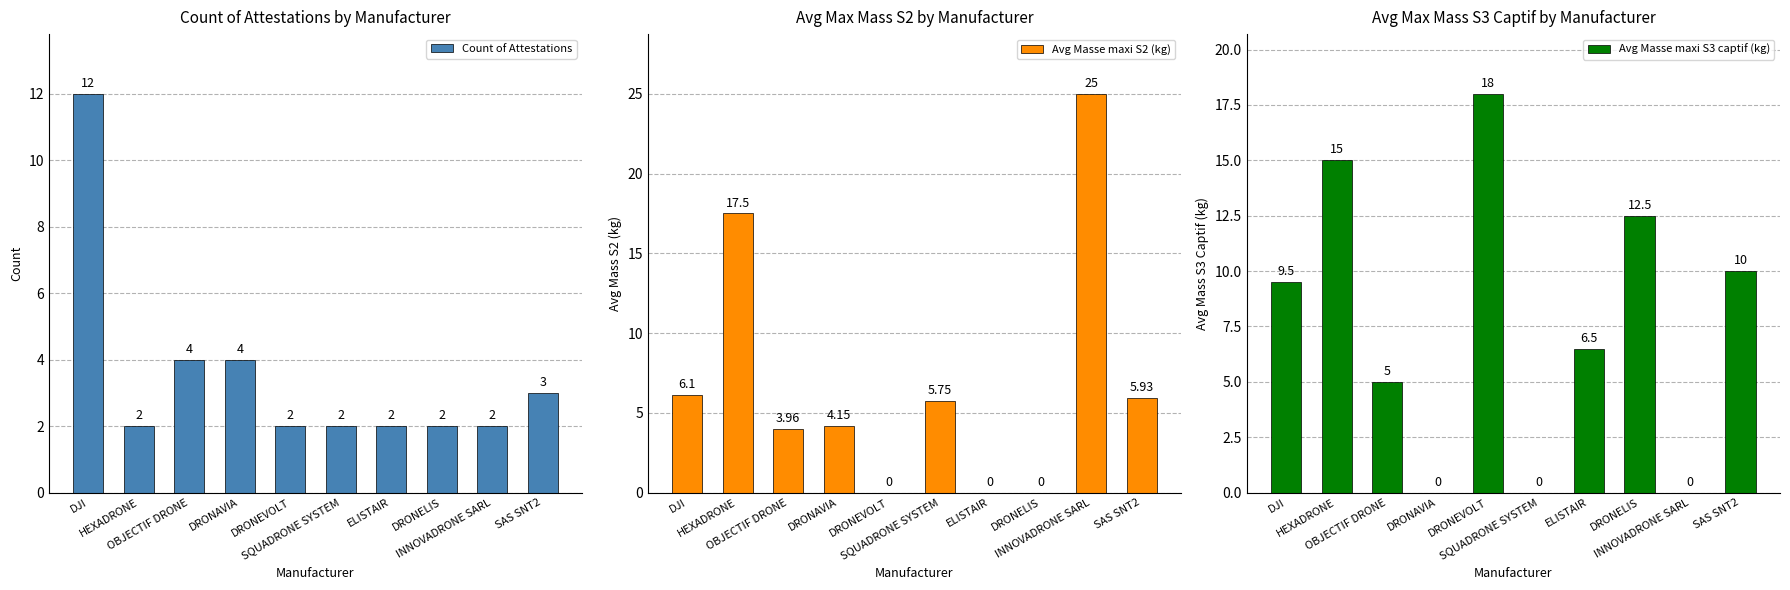

Rank the series at SAS SNT2 from highest to lowest value.

Avg Masse maxi S3 captif (kg), Avg Masse maxi S2 (kg), Count of Attestations